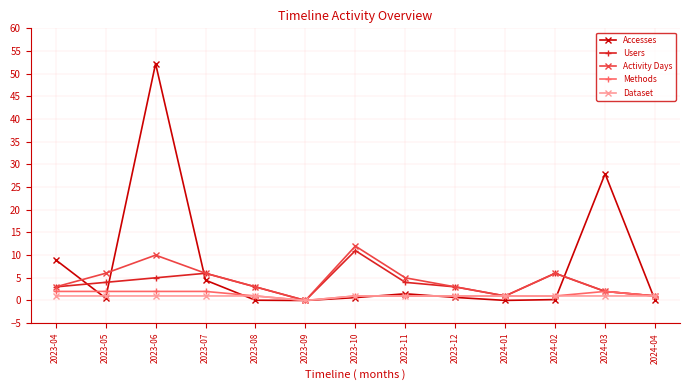

Is it true that Activity Days equals 6.0 at 2023-07?

True